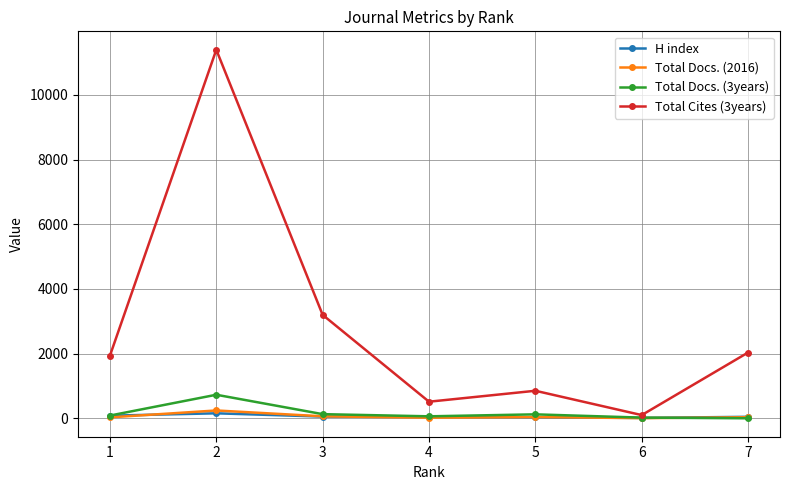

Which series has the largest range (max minus min)?

Total Cites (3years)